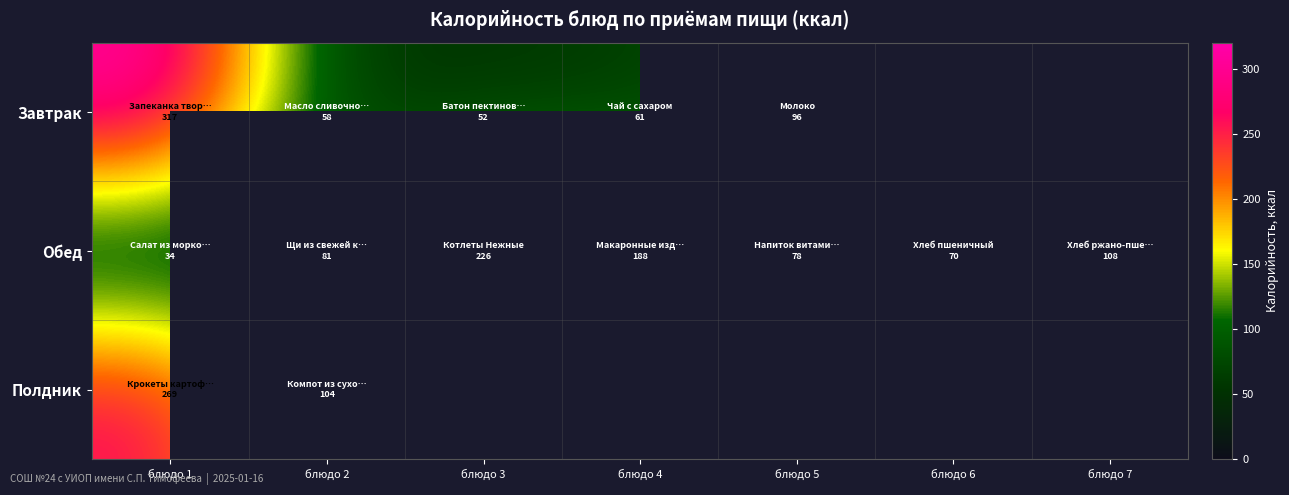

Which has a higher value, блюдо 3 or блюдо 4?

блюдо 4